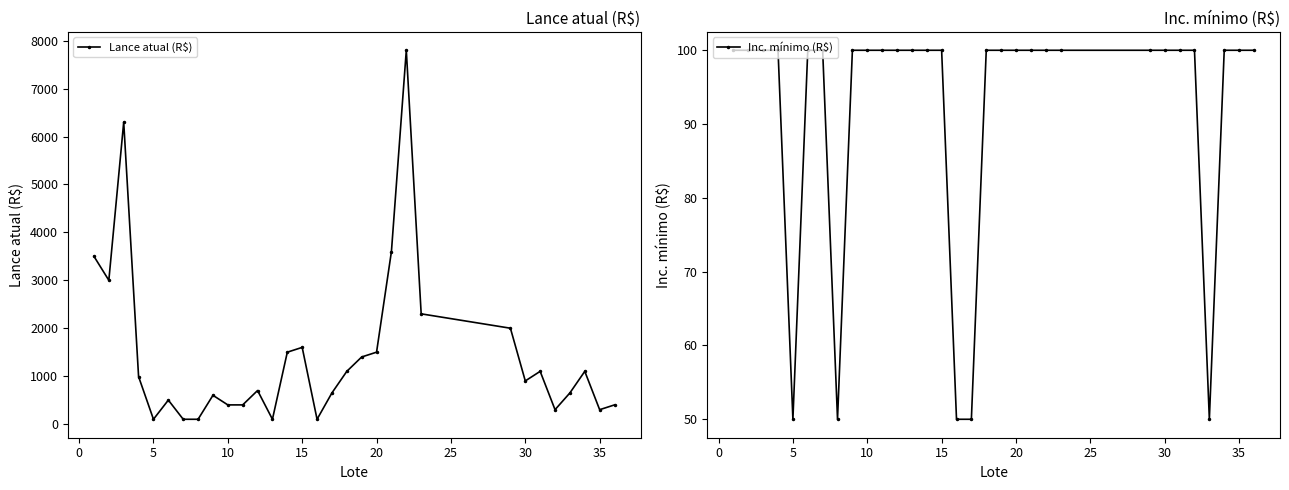

How many categories are shown in the chart?

31